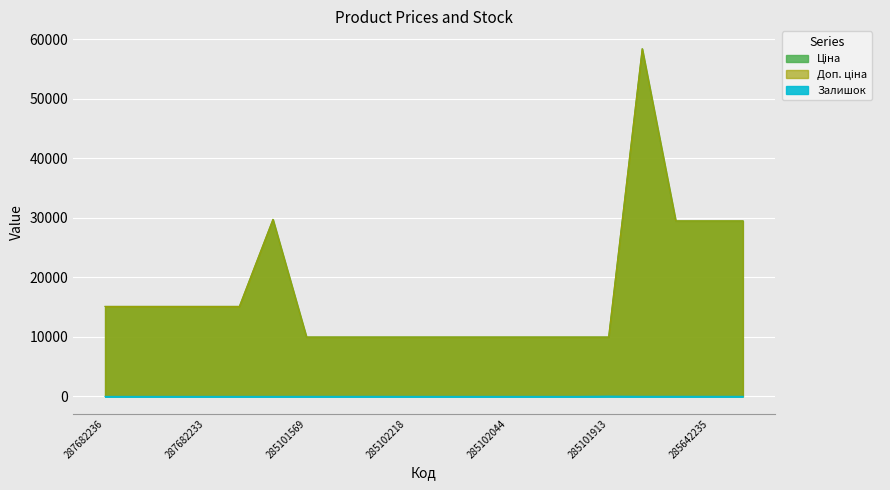

True or false: Ціна and Залишок intersect in this chart.

False